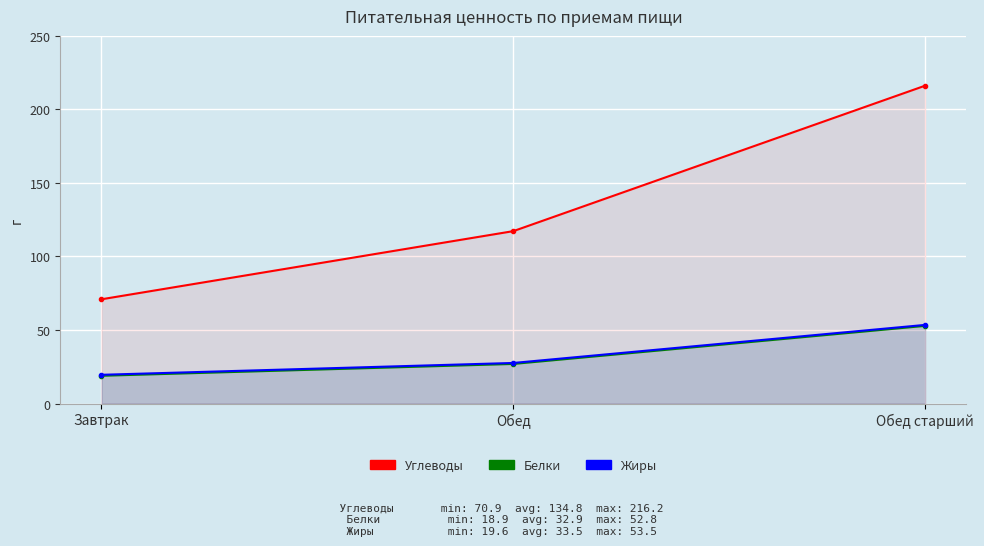

Where is Углеводы nearest to the value 143?

Обед